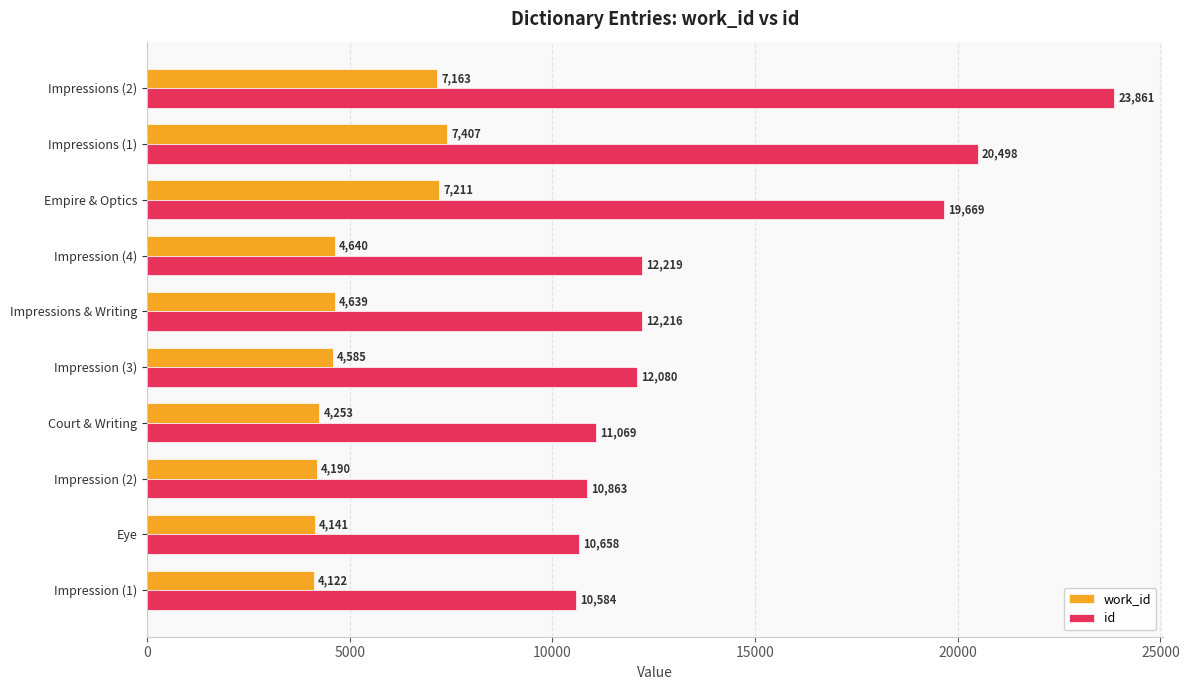

Which series has the widest spread of values?

id